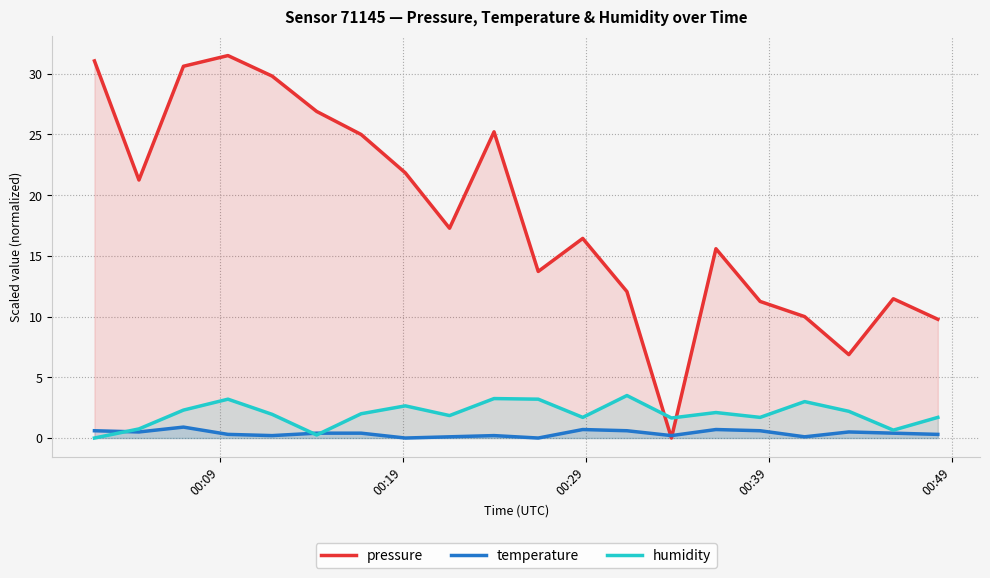

True or false: pressure and humidity cross at least once.

True